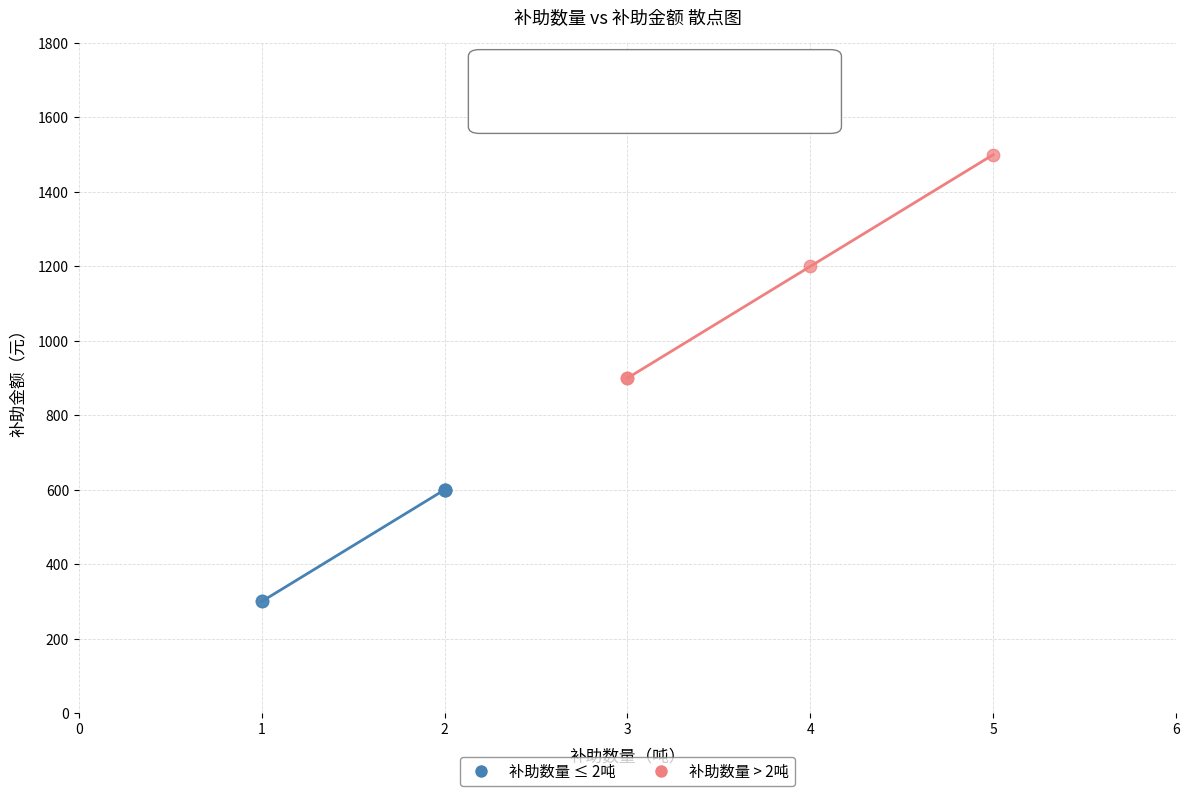

Which series contains the highest Y value?

补助数量 > 2吨